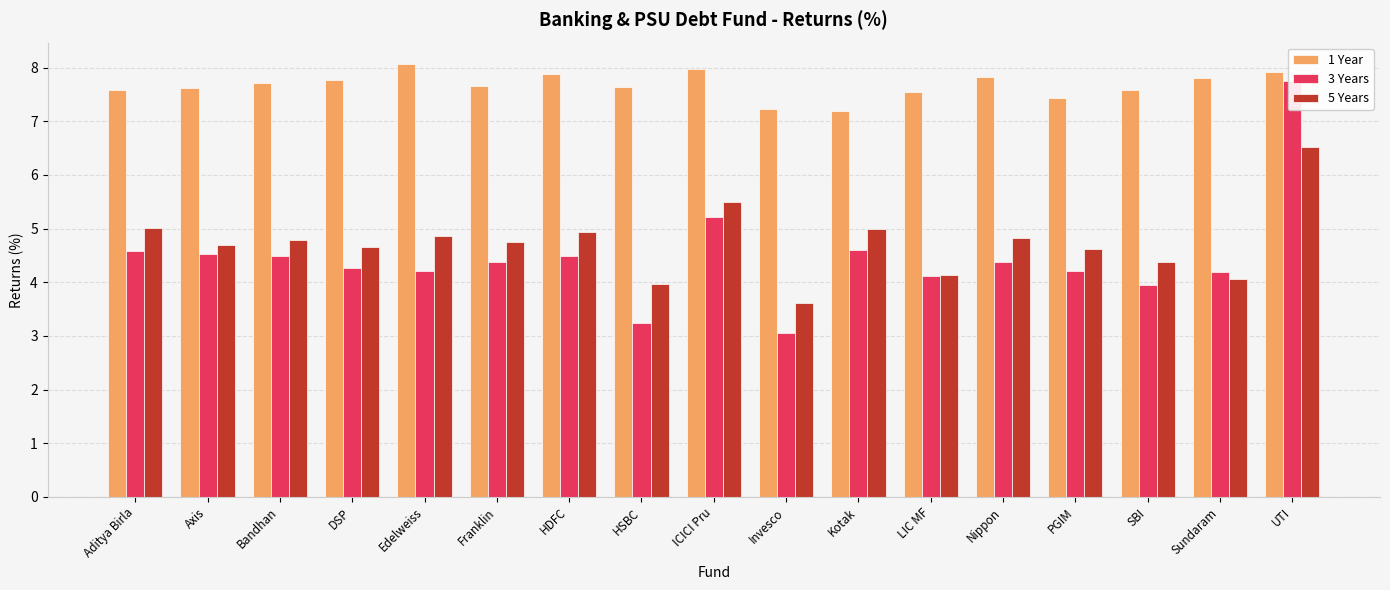

How many data points does each series have?

17